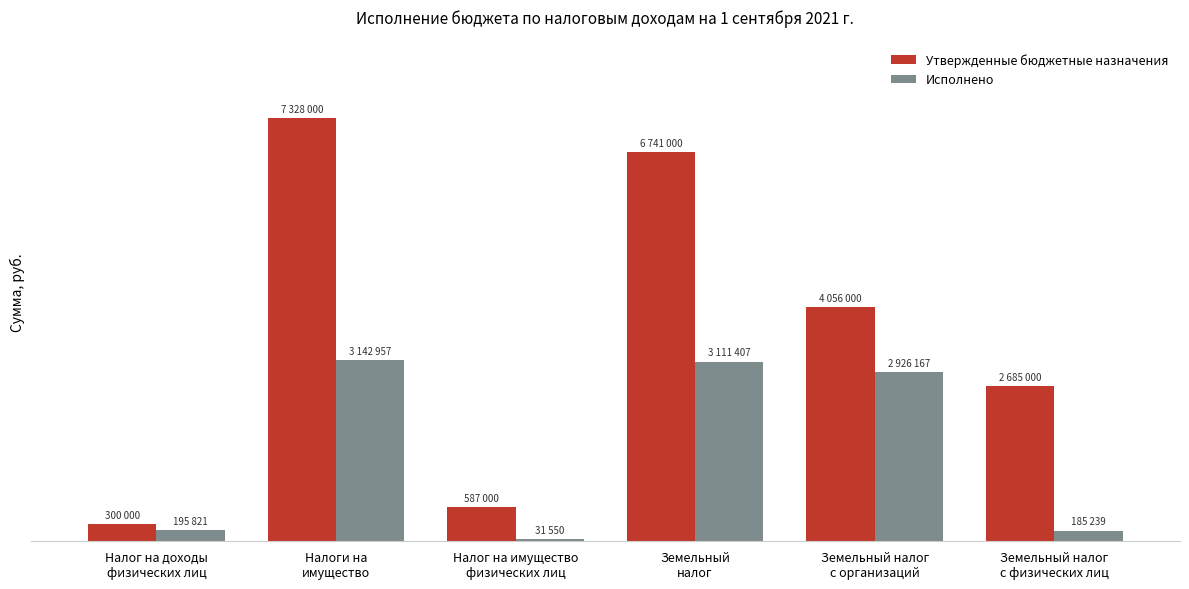

What are all the series names shown in the legend?

Утвержденные бюджетные назначения, Исполнено